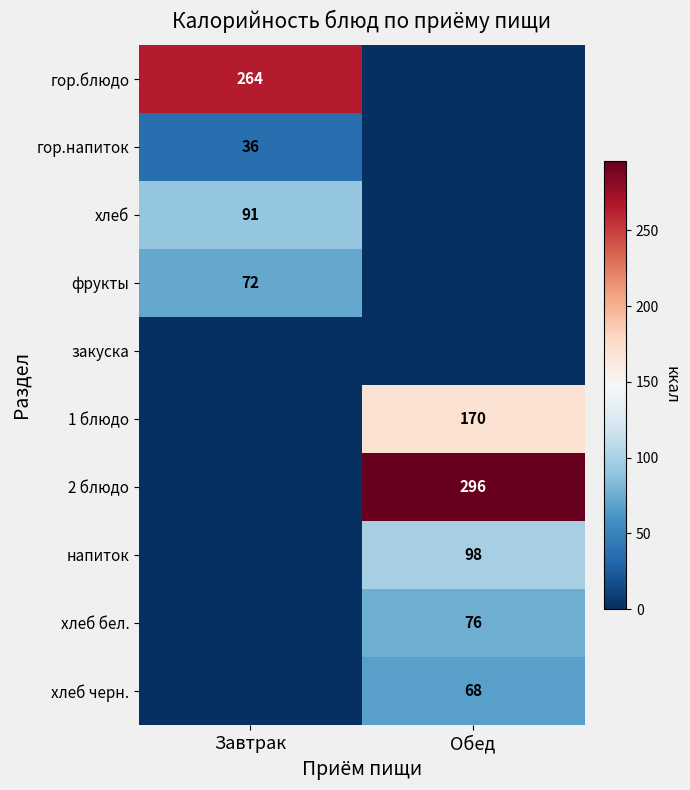

At how many categories does at least one series exceed 215?

2